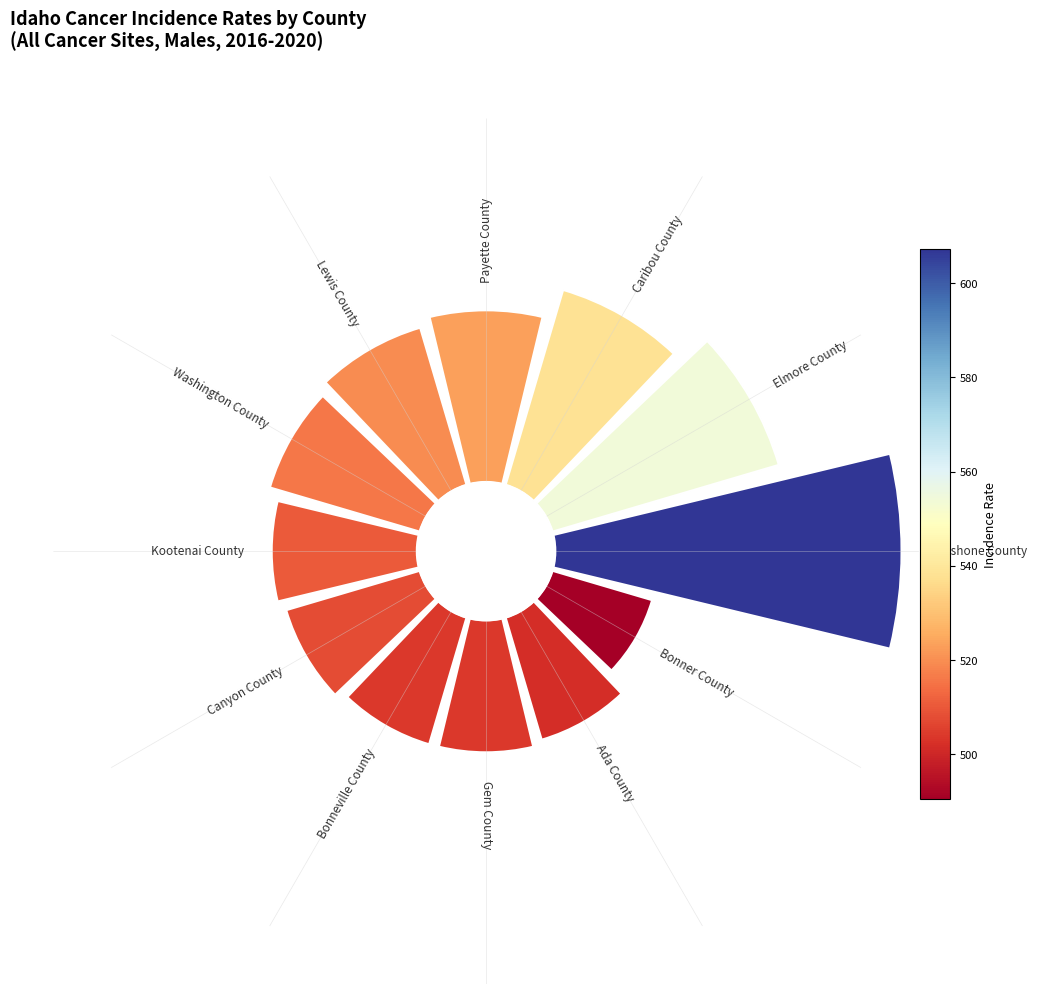

How many slices are in this pie chart?

12